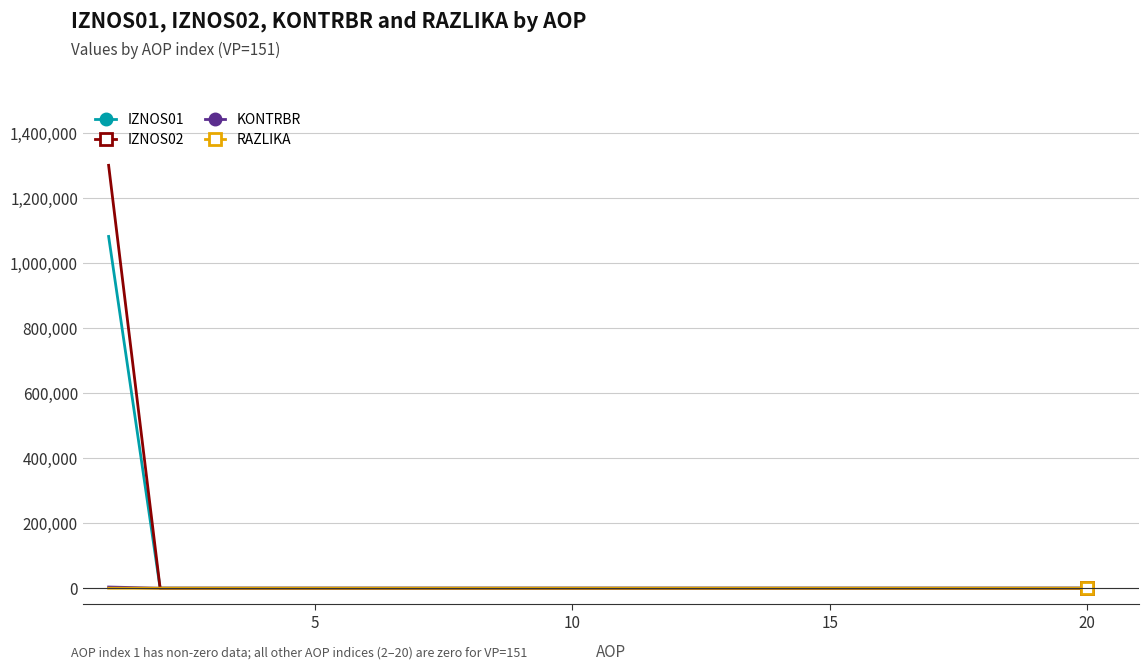

What is the maximum value shown in the chart?

1300590.4